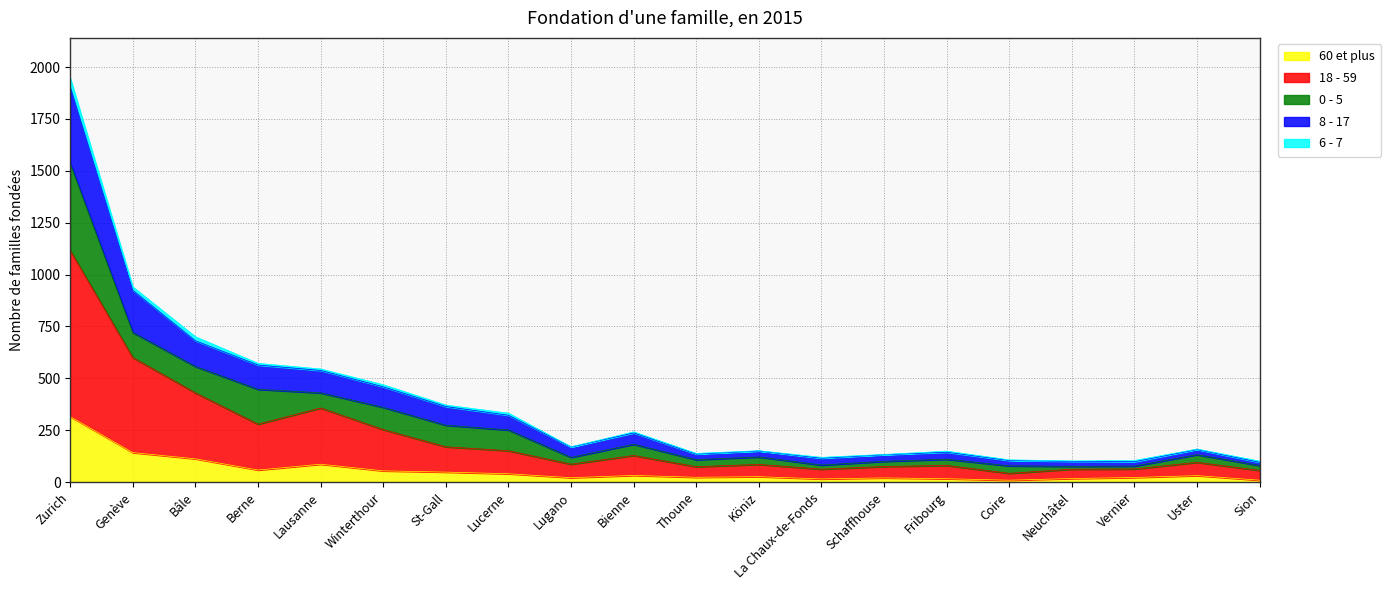

Which has a higher value, Sion or Lausanne?

Lausanne